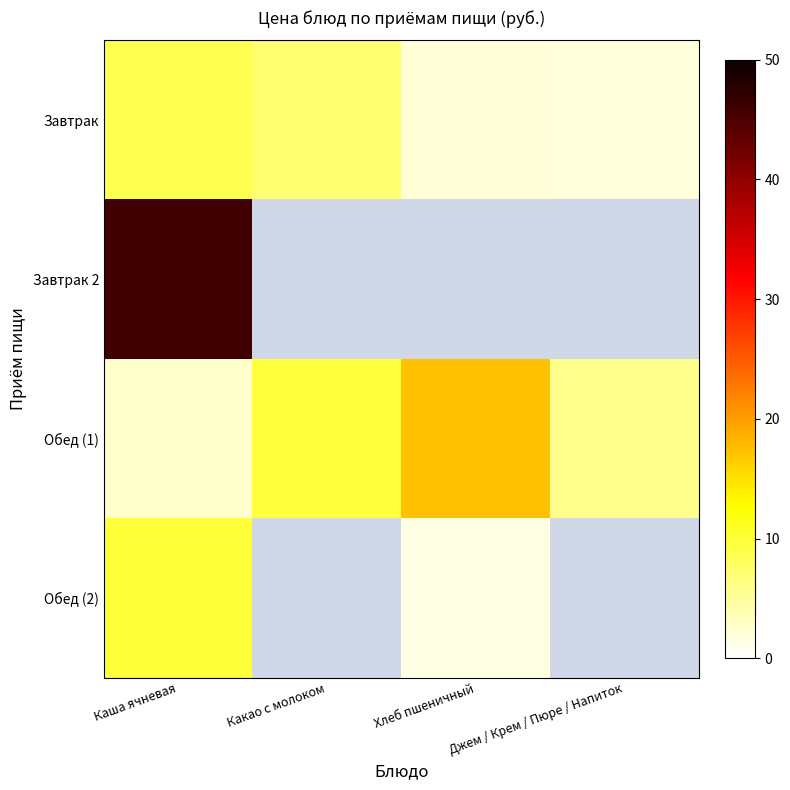

What is the difference between the highest and lowest values at Джем / Крем / Пюре / Напиток?

3.9